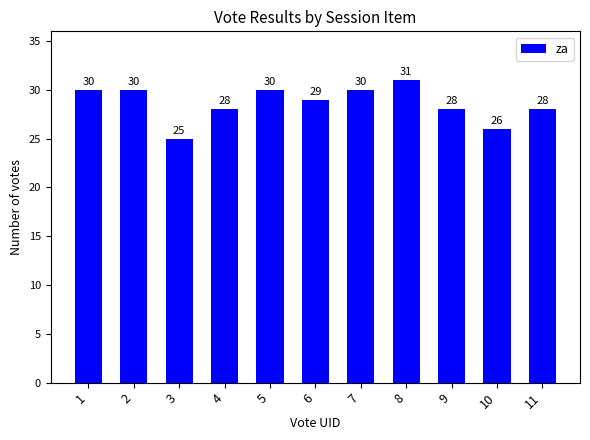

What value does the data have at 1?

30